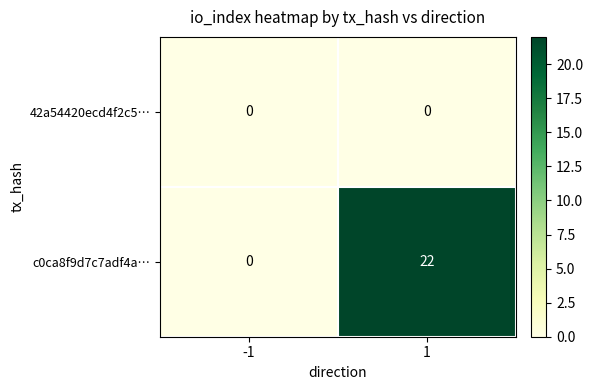

How many distinct data groups are displayed?

2